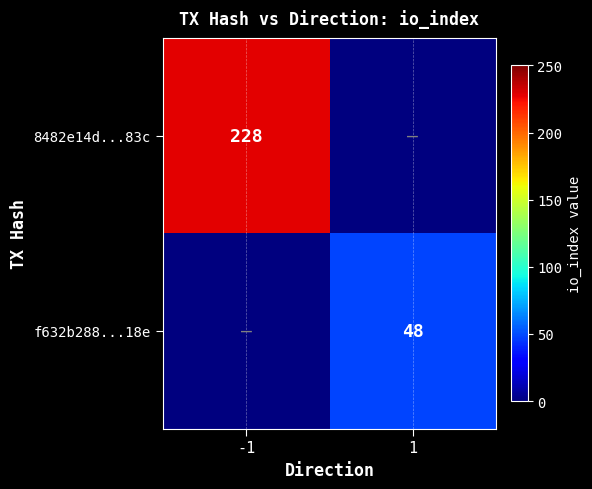

The f632b288...18e series shows 48 at 1. True or false?

True